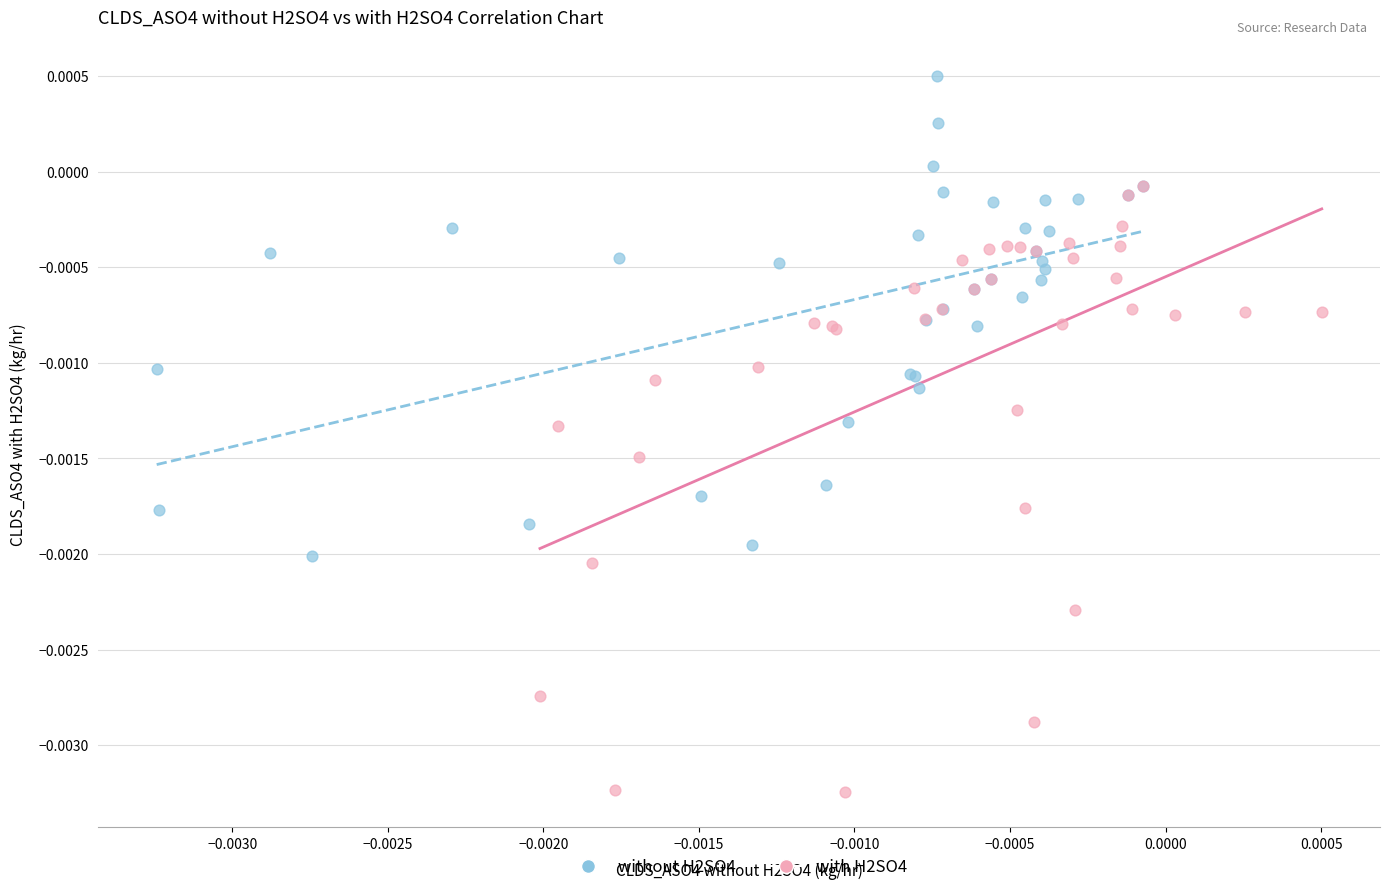

Which series has the widest spread of Y values?

with H2SO4